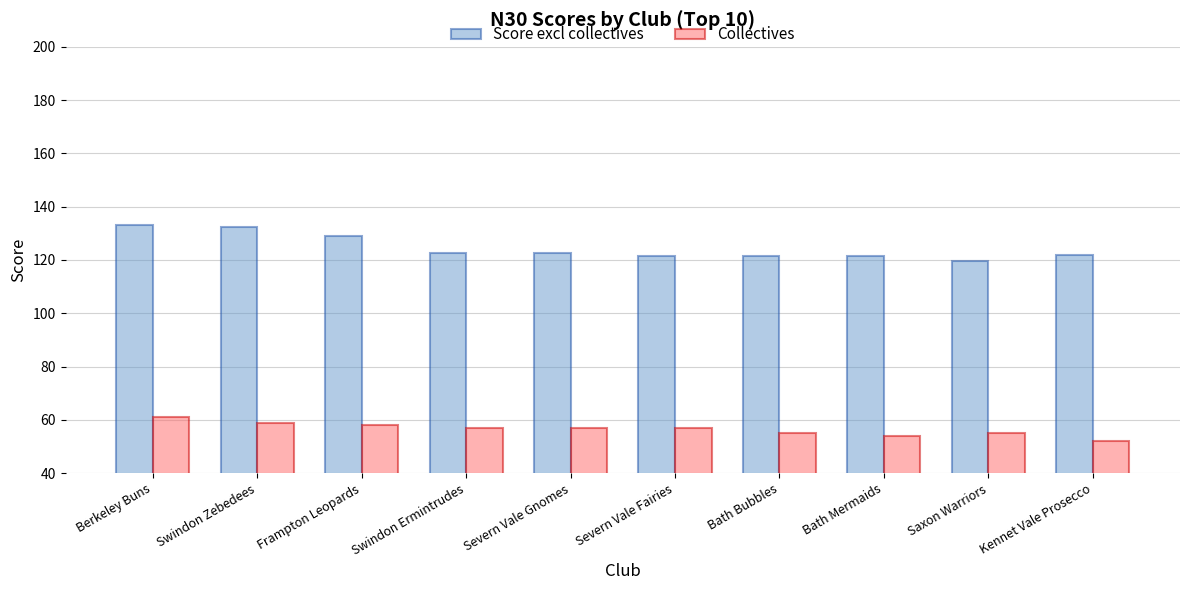

Rank the series at Kennet Vale Prosecco from lowest to highest value.

Collectives, Score excl collectives